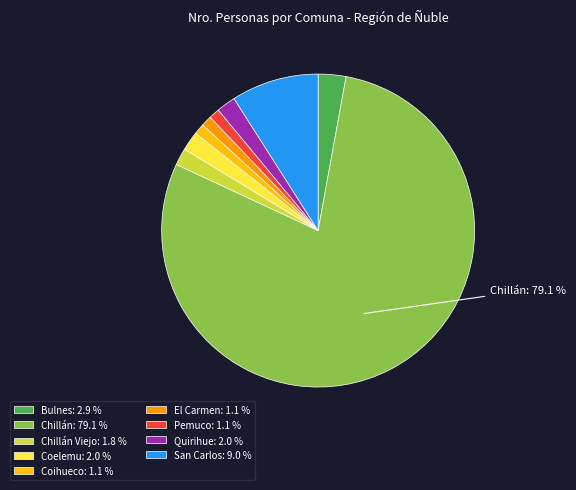

Combined, do El Carmen: 1.1 % and Chillán Viejo: 1.8 % account for over 50%?

No